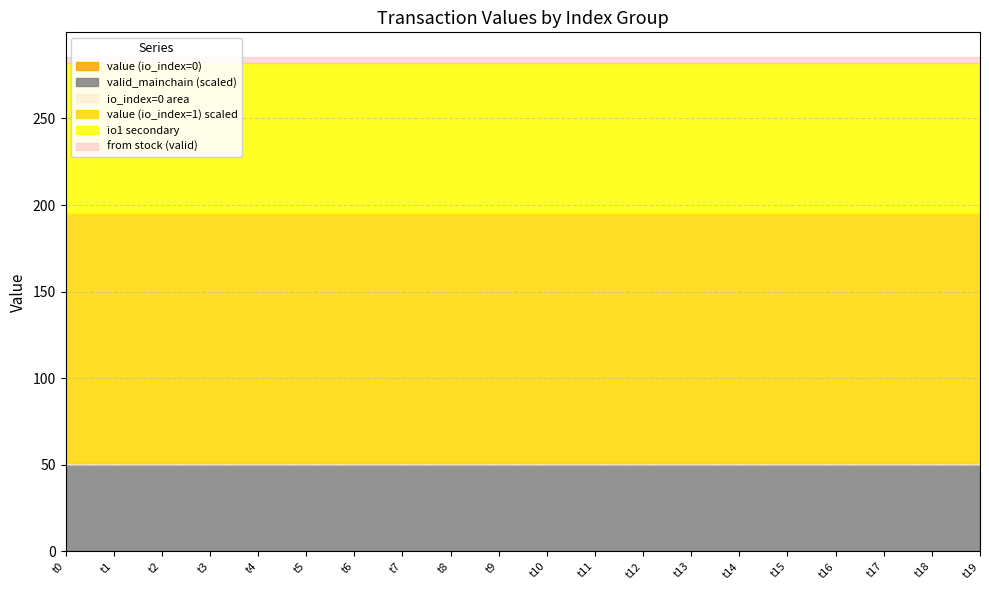

The io_index_0_count series shows 35.7 at 2. True or false?

False